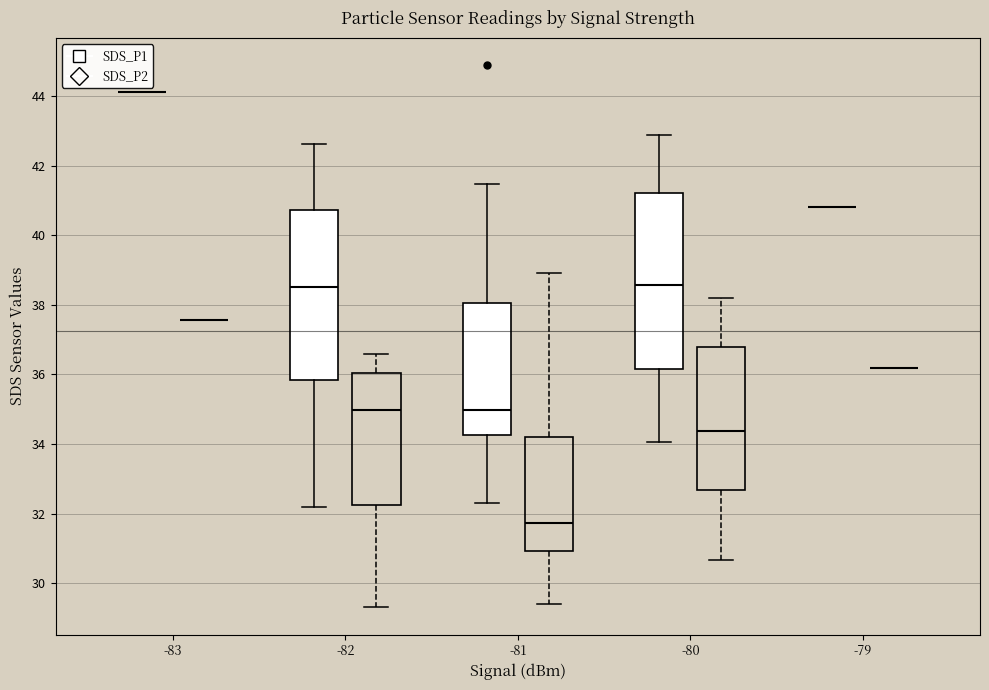

Reading left to right, read every box against the y-axis: the position of its median line, the range the box covers, and the ends of its whiskers. The values are not printed on the chart, so give them approximately, as read against the axis.

-83 (SDS_P1): box collapsed to a line at 44.2, whiskers 44.2 to 44.2
-83 (SDS_P2): box collapsed to a line at 37.6, whiskers 37.6 to 37.6
-82 (SDS_P1): median 38.6, box 35.8 to 40.8, whiskers 32.2 to 42.6
-82 (SDS_P2): median 35.0, box 32.2 to 36.0, whiskers 29.4 to 36.6
-81 (SDS_P1): median 35.0, box 34.2 to 38.0, whiskers 32.4 to 41.4
-81 (SDS_P2): median 31.8, box 31.0 to 34.2, whiskers 29.4 to 39.0
-80 (SDS_P1): median 38.6, box 36.2 to 41.2, whiskers 34.0 to 43.0
-80 (SDS_P2): median 34.4, box 32.6 to 36.8, whiskers 30.6 to 38.2
-79 (SDS_P1): box collapsed to a line at 40.8, whiskers 40.8 to 40.8
-79 (SDS_P2): box collapsed to a line at 36.2, whiskers 36.2 to 36.2